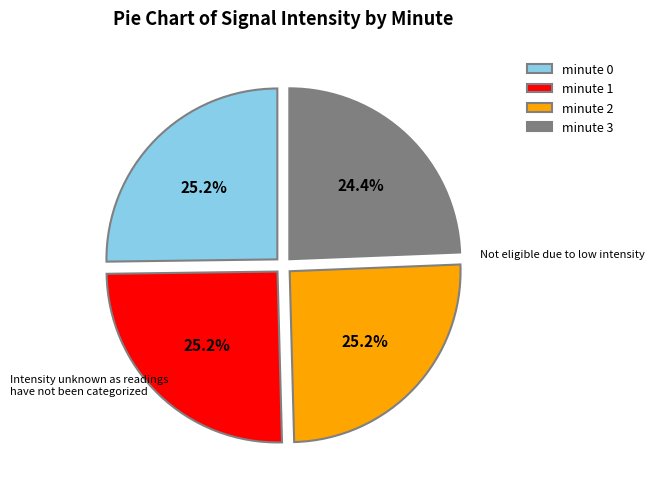

What percentage is the minute 0 slice, to the nearest percent?

25%